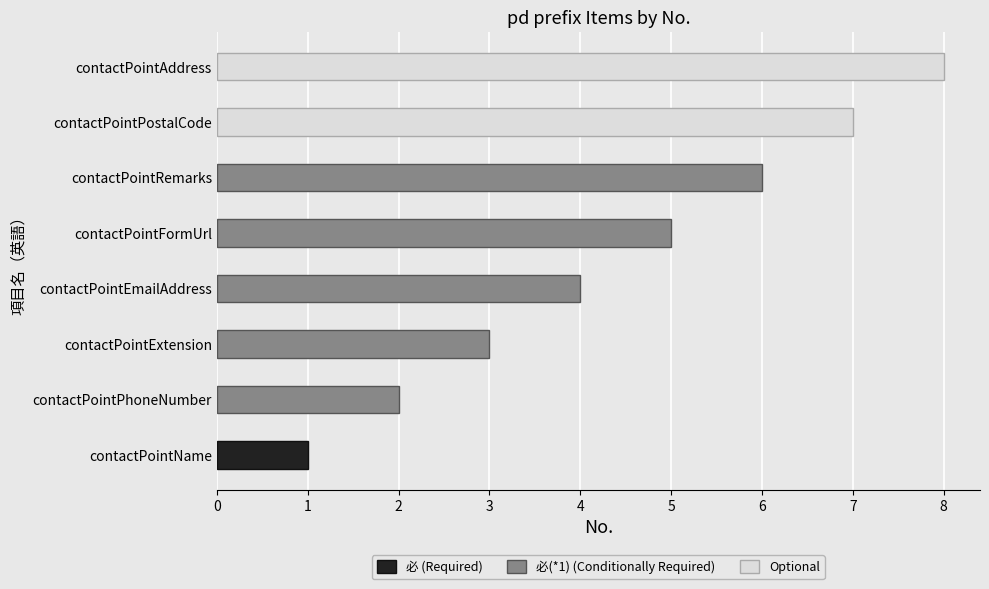

How many values are between 3 and 7?

5